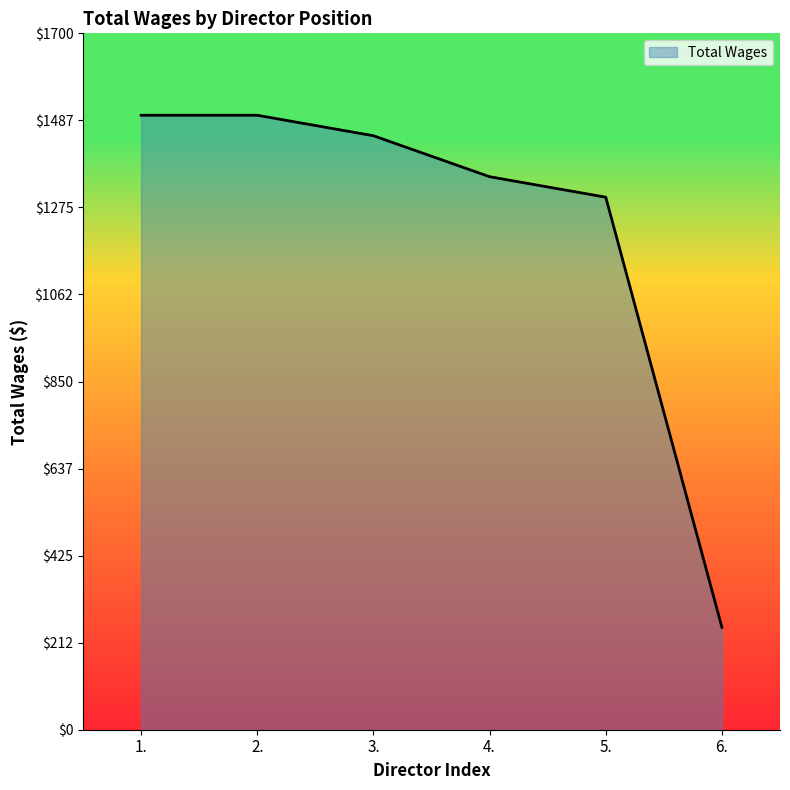

What is the smallest value displayed?

250